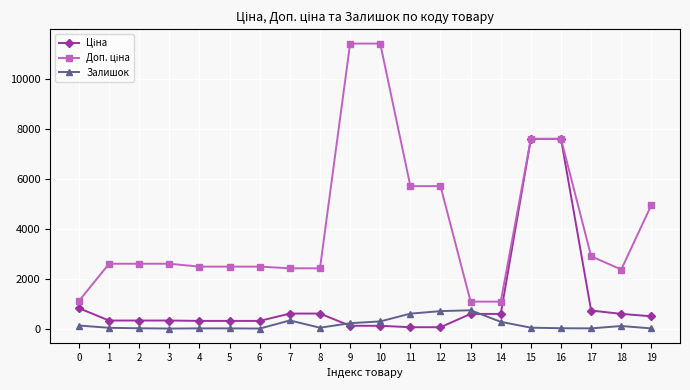

What is the maximum value shown in the chart?

11410.0